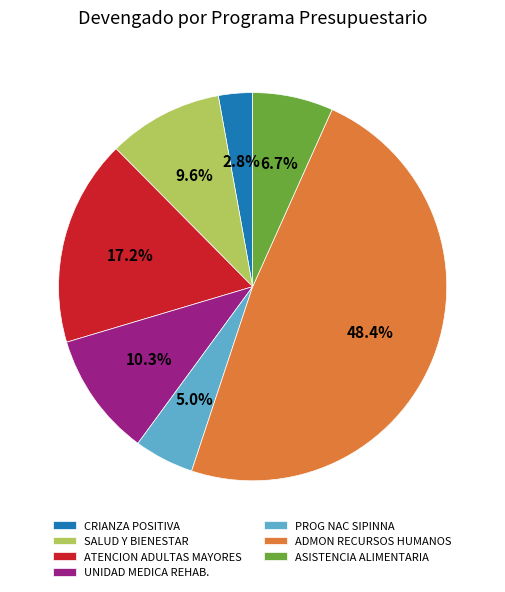

To the nearest percent, what is the difference between the largest and smallest slice percentages?

46%